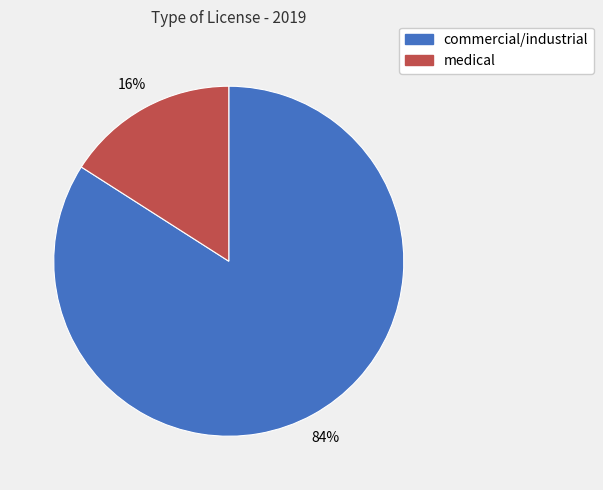

Is there any slice that represents more than half of the pie?

Yes